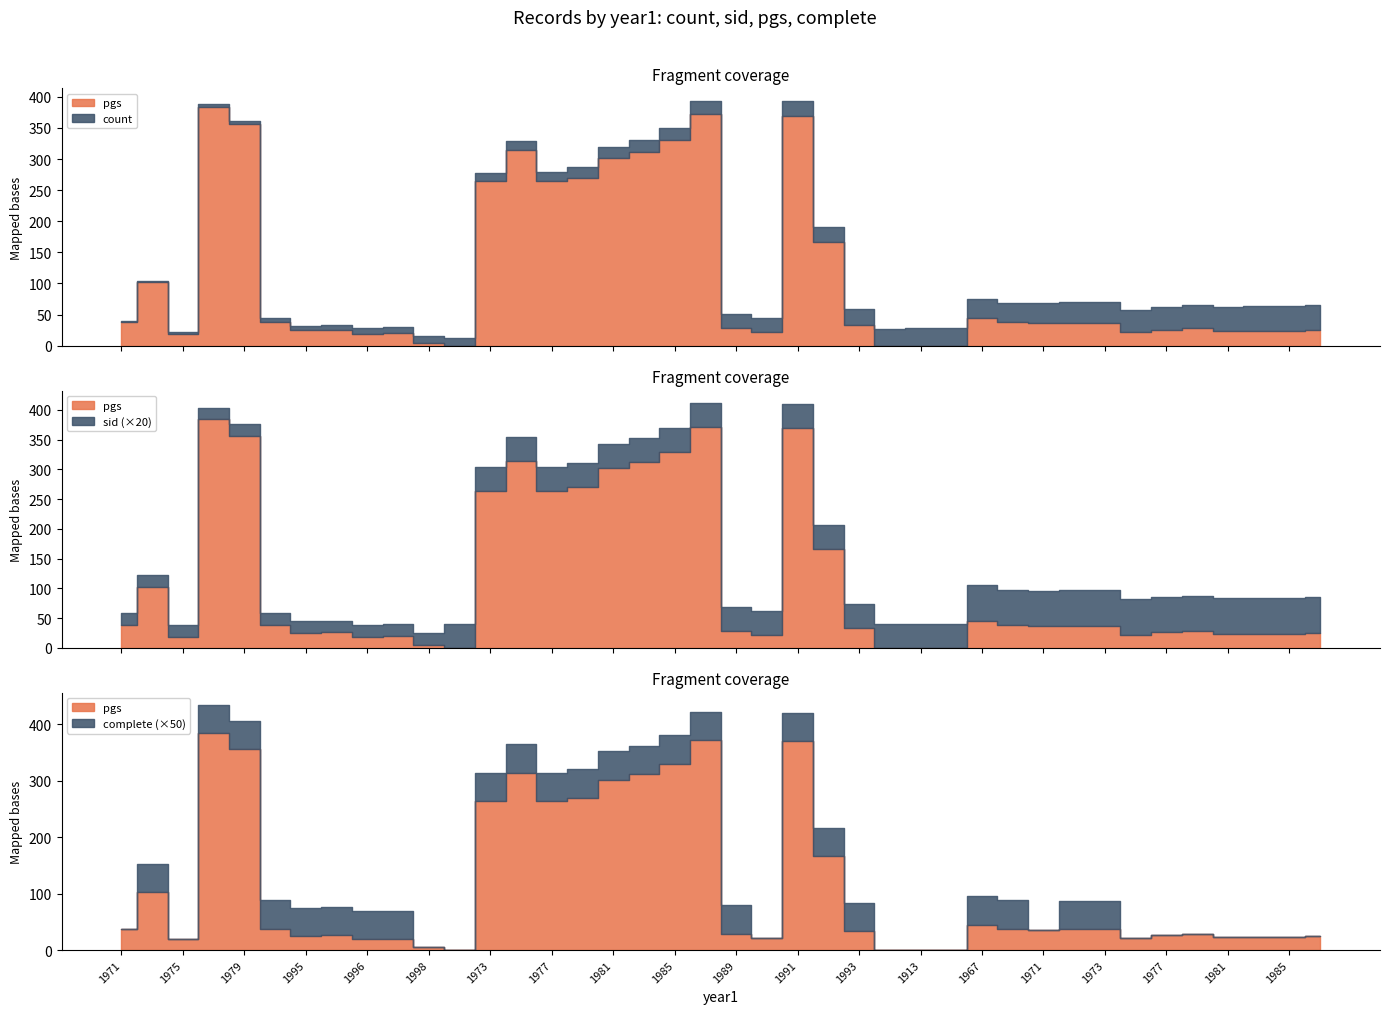

Reading left to right, what are all the values shown in this chart?

count: 1971=1	1974=2	1975=3	1977=4	1979=5	1993=6	1995=7	1995=8	1996=9	1998=10	1998=11	1913=12	1973=13	1975=15	1977=16	1979=17	1981=18	1983=19	1985=20	1987=21	1989=22	1989=23	1991=24	1991=25	1993=26	1913=27	1913=28	1913=29	1967=30	1969=31	1971=32	1971=33	1973=34	1974=35	1977=36	1979=37	1981=38	1983=39	1985=40	1987=41
sid: 1971=1	1974=1	1975=1	1977=1	1979=1	1993=1	1995=1	1995=1	1996=1	1998=1	1998=1	1913=2	1973=2	1975=2	1977=2	1979=2	1981=2	1983=2	1985=2	1987=2	1989=2	1989=2	1991=2	1991=2	1993=2	1913=2	1913=2	1913=2	1967=3	1969=3	1971=3	1971=3	1973=3	1974=3	1977=3	1979=3	1981=3	1983=3	1985=3	1987=3
pgs: 1971=38	1974=102	1975=19	1977=384	1979=356	1993=38	1995=25	1995=26	1996=19	1998=20	1998=5	1913=0	1973=264	1975=314	1977=264	1979=270	1981=302	1983=312	1985=330	1987=372	1989=29	1989=22	1991=370	1991=166	1993=33	1913=0	1913=0	1913=0	1967=45	1969=38	1971=36	1971=37	1973=37	1974=22	1977=26	1979=28	1981=24	1983=24	1985=24	1987=25
complete: 1971=0	1974=1	1975=0	1977=1	1979=1	1993=1	1995=1	1995=1	1996=1	1998=1	1998=0	1913=0	1973=1	1975=1	1977=1	1979=1	1981=1	1983=1	1985=1	1987=1	1989=1	1989=0	1991=1	1991=1	1993=1	1913=0	1913=0	1913=0	1967=1	1969=1	1971=0	1971=1	1973=1	1974=0	1977=0	1979=0	1981=0	1983=0	1985=0	1987=0